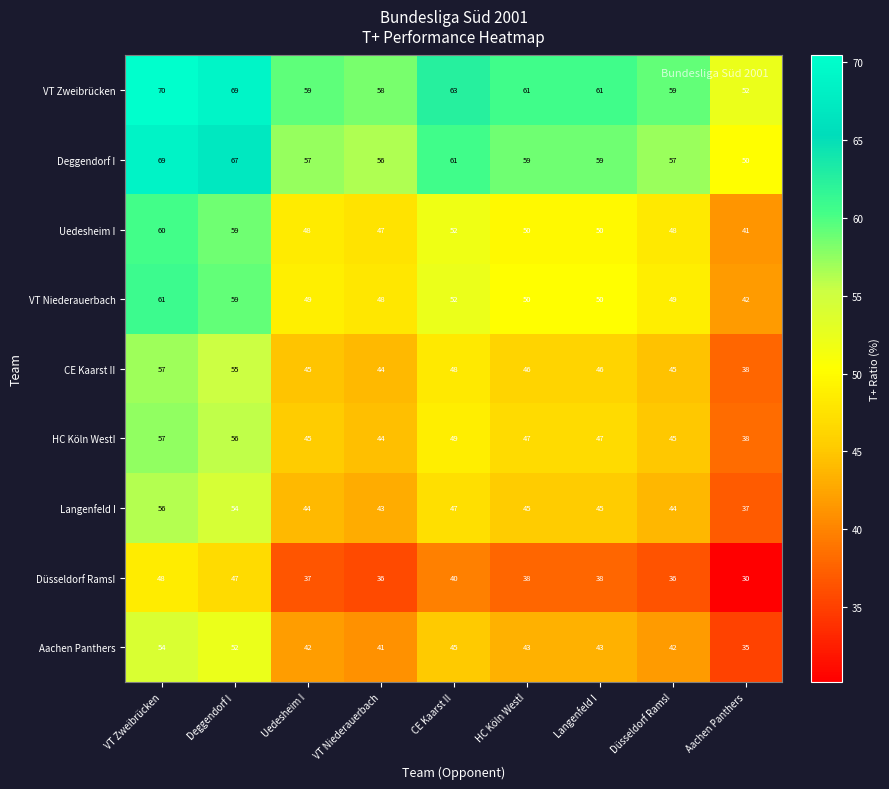

How many distinct data groups are displayed?

9